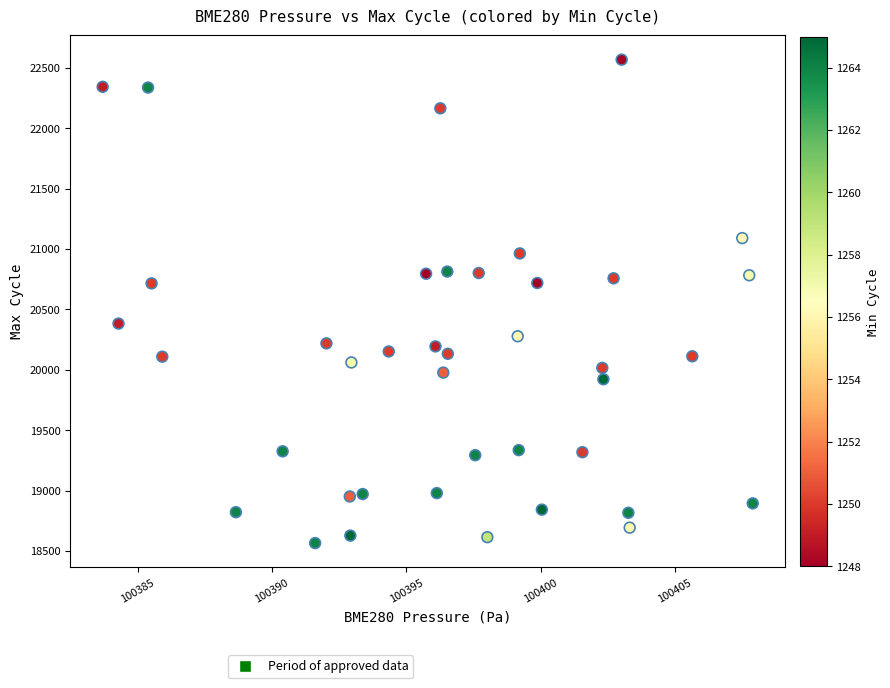

What is the range of Y values (max minus min)?

4004